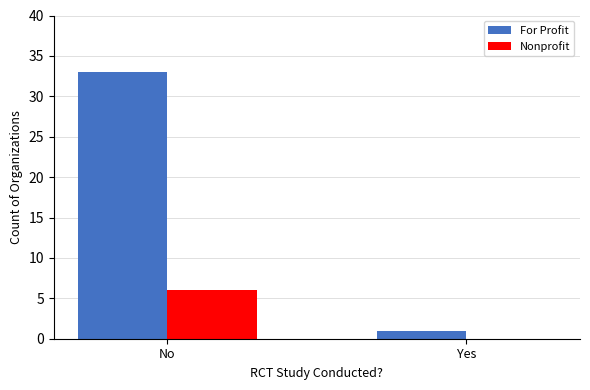

At which category is the sum across all series the highest?

No